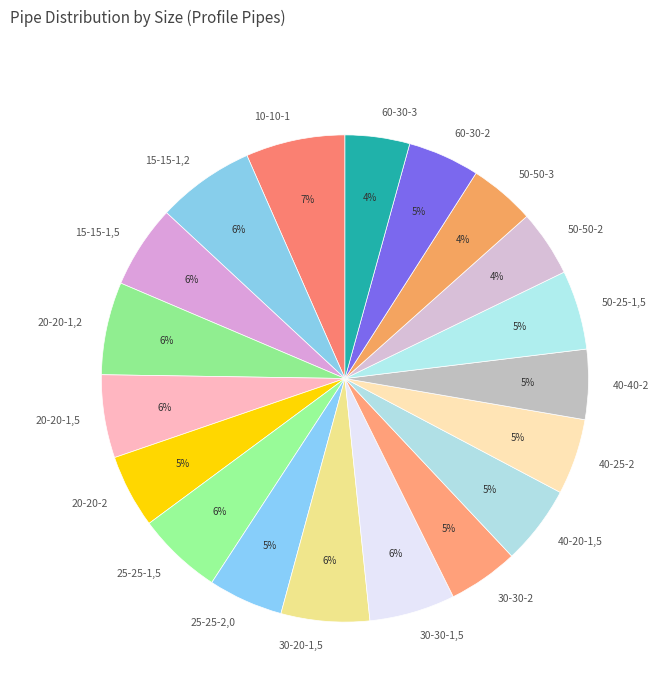

How many slices are in this pie chart?

19